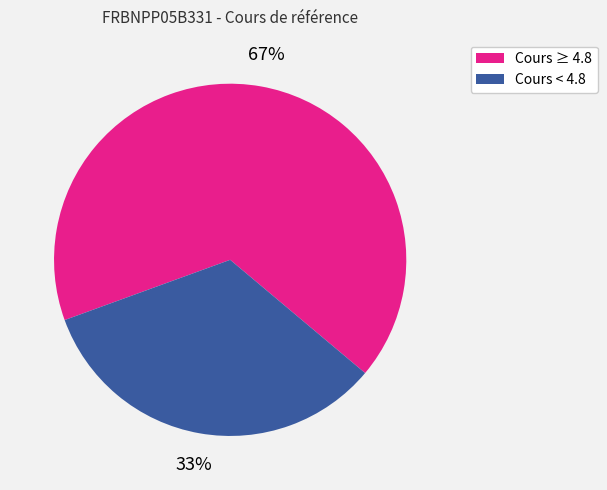

Rank the categories by value from highest to lowest.

Cours ≥ 4.8, Cours < 4.8